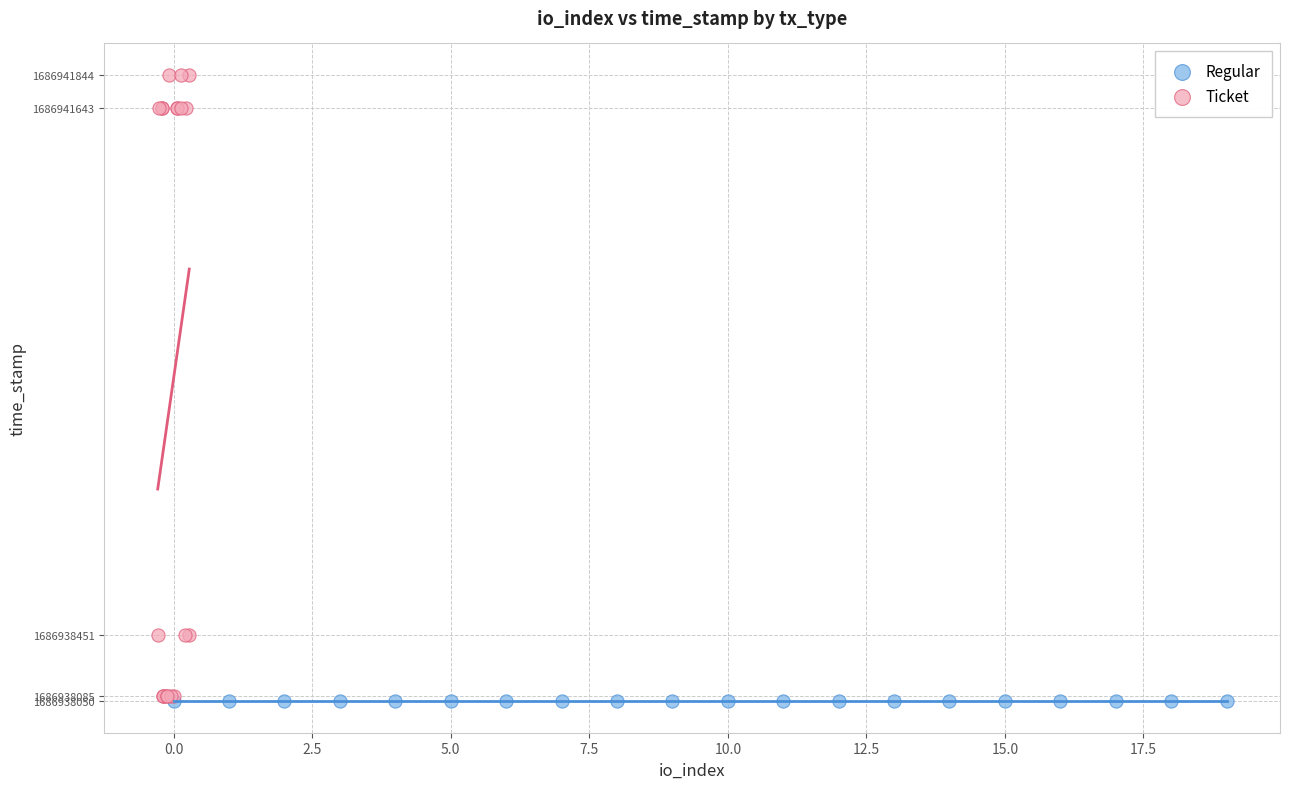

Which series contains the highest Y value?

Ticket